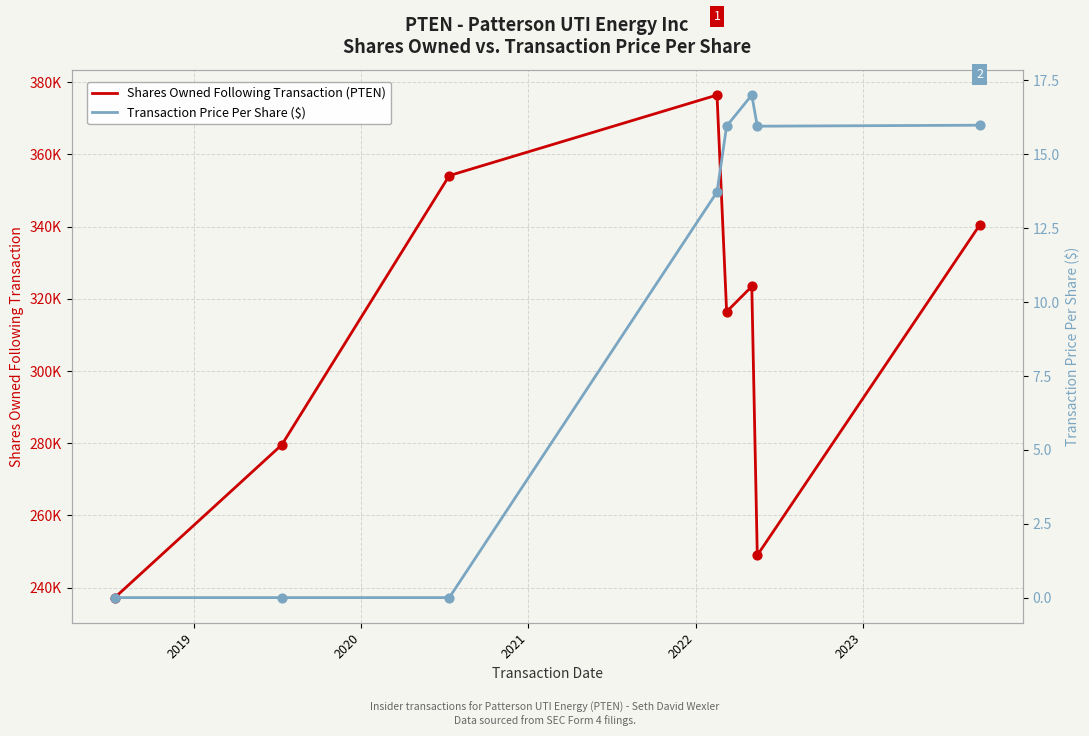

Which series reaches the maximum Y coordinate?

Shares Owned Following Transaction (PTEN)